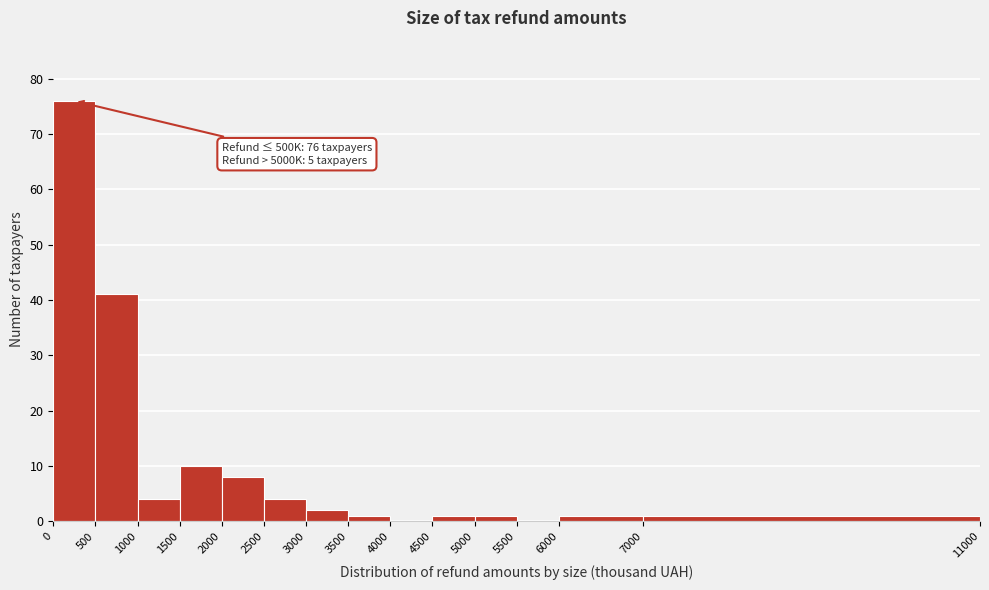

Which range on the x-axis has the tallest bar?

0 to 500